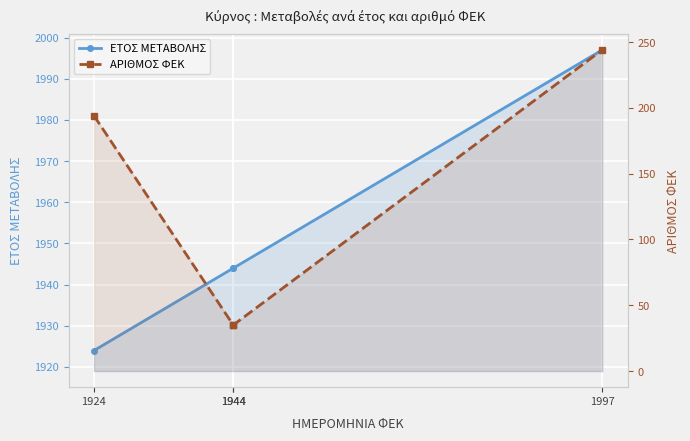

How many data points in ΕΤΟΣ ΜΕΤΑΒΟΛΗΣ are less than 1944?

1